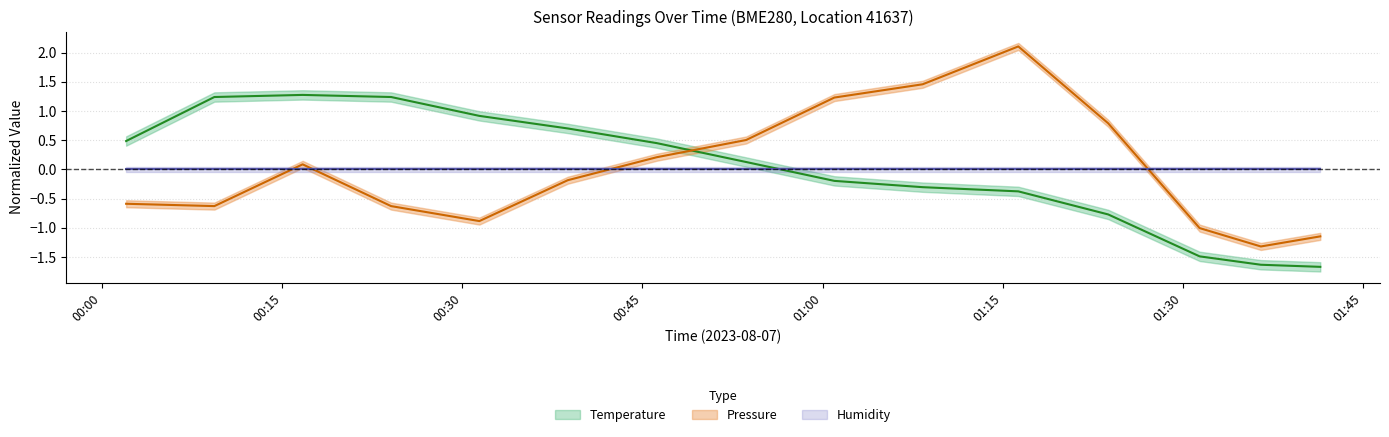

Is it true that temperature equals 1.2 at 00:09?

True